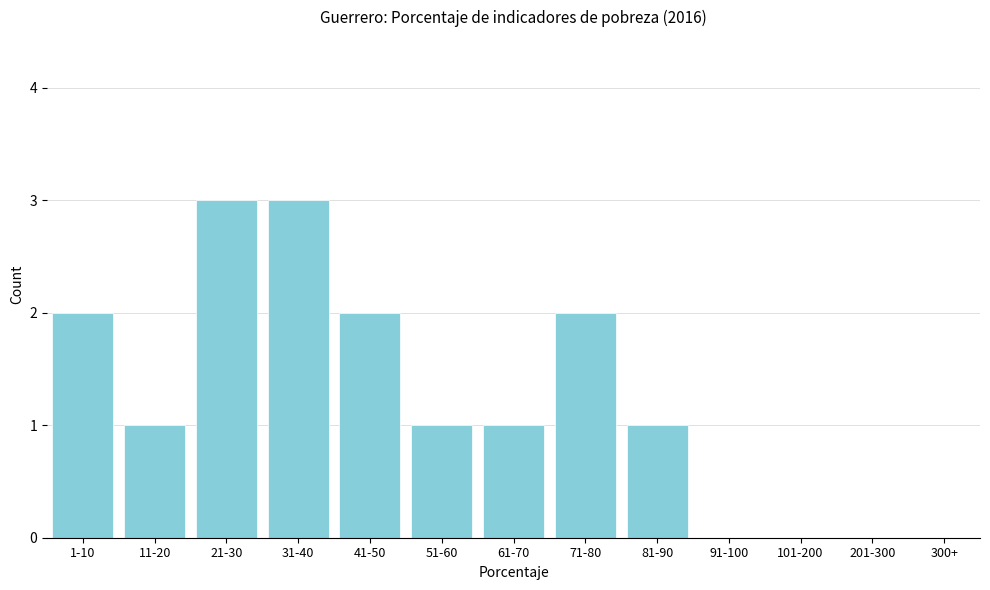

Reading left to right, what are all the values shown in this chart?

1-10=2	11-20=1	21-30=3	31-40=3	41-50=2	51-60=1	61-70=1	71-80=2	81-90=1	91-100=0	101-200=0	201-300=0	300+=0